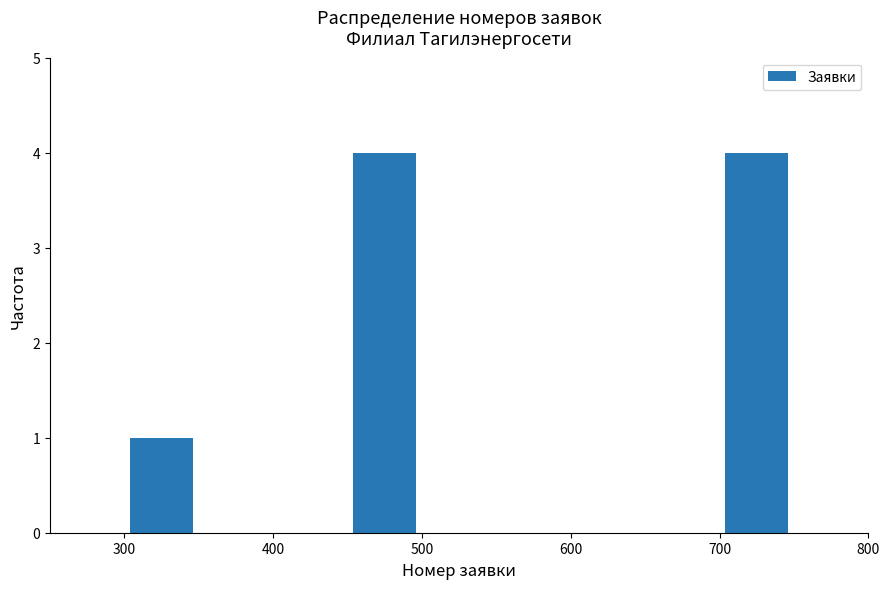

Reading left to right, list every bar in this chart as the range it spans on the x-axis followed by its height. The values are not printed on the chart, so give them approximately, as read against the axis.

300 to 350: 1
350 to 400: 0
400 to 450: 0
450 to 500: 4
500 to 550: 0
550 to 600: 0
600 to 650: 0
650 to 700: 0
700 to 750: 4